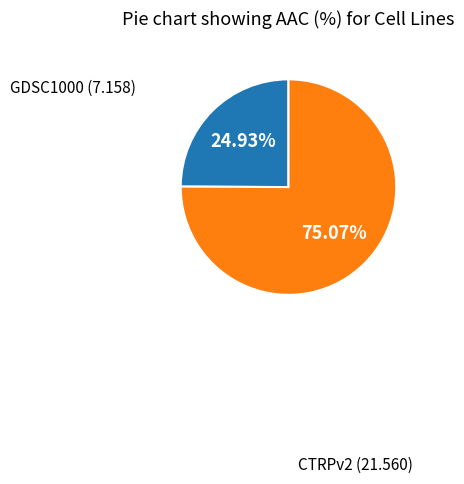

How many slices are in this pie chart?

2